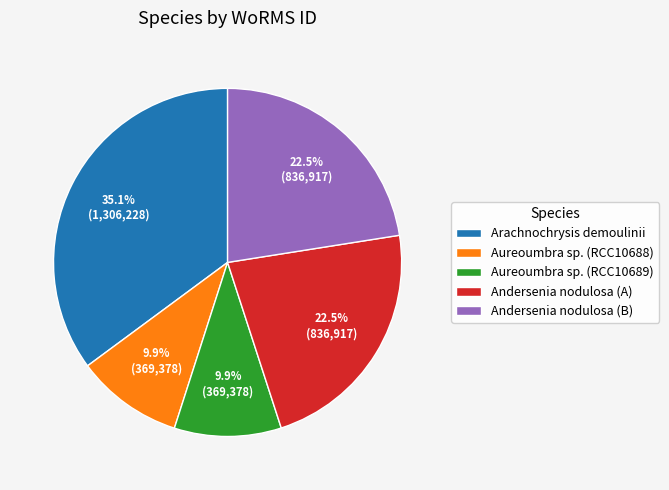

What portion of the pie excludes Arachnochrysis demoulinii?

64.9%